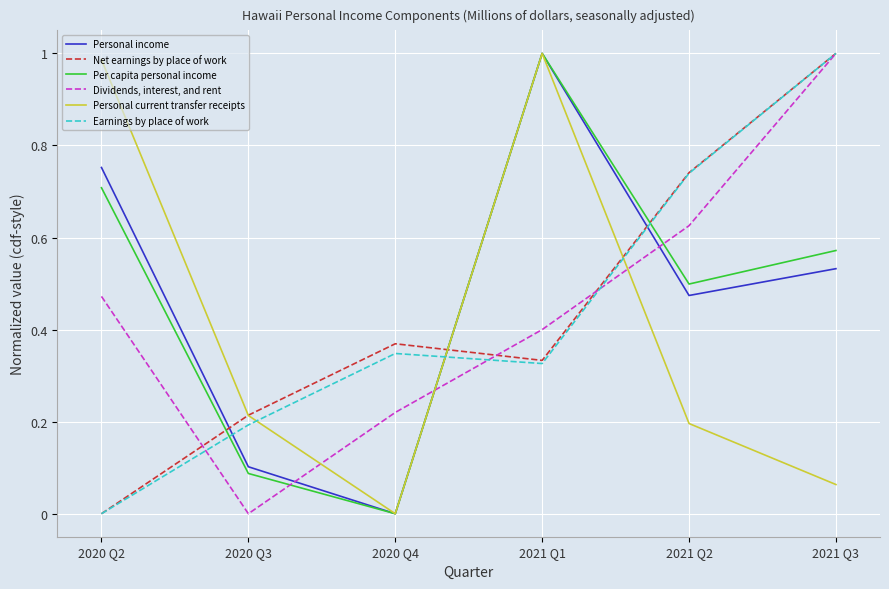

Which series ends up on top after the final intersection of Dividends, interest, and rent and Personal current transfer receipts?

Dividends, interest, and rent